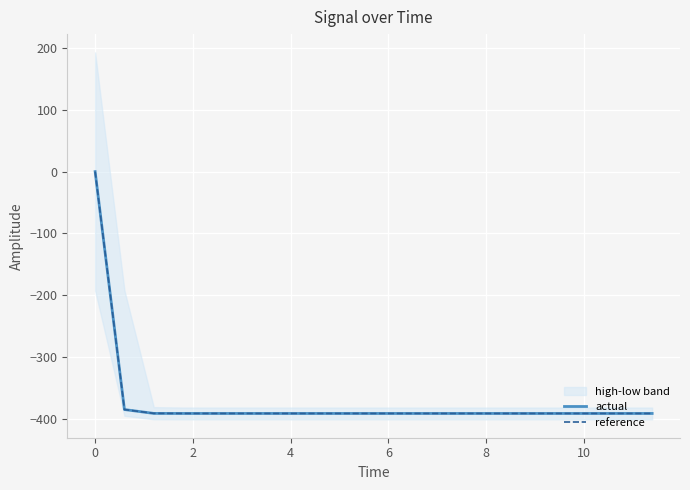

Is the value of reference at 13 greater than the value of actual at 11?

Yes